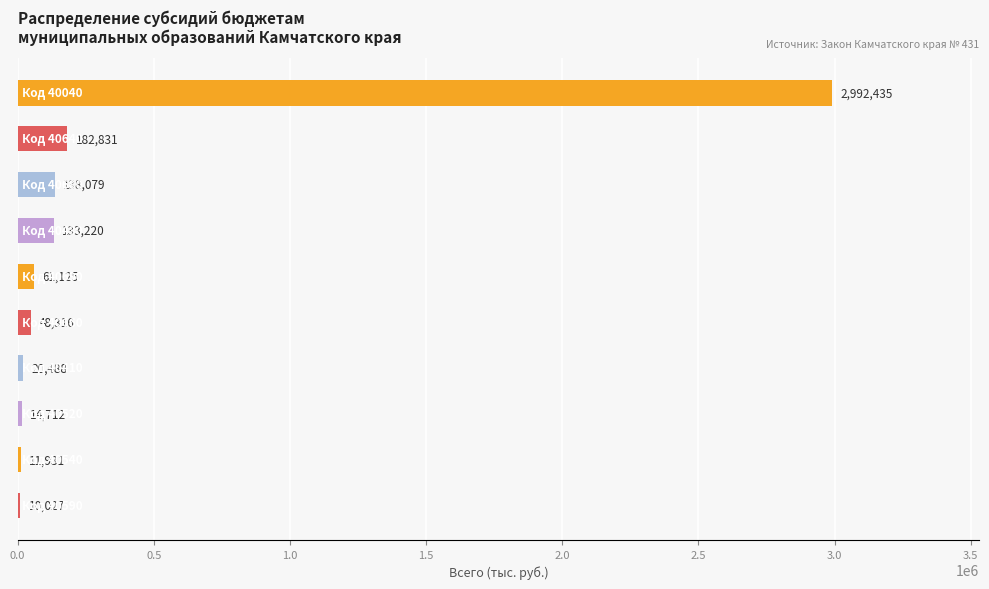

What is the maximum value shown in the chart?

2992435.1